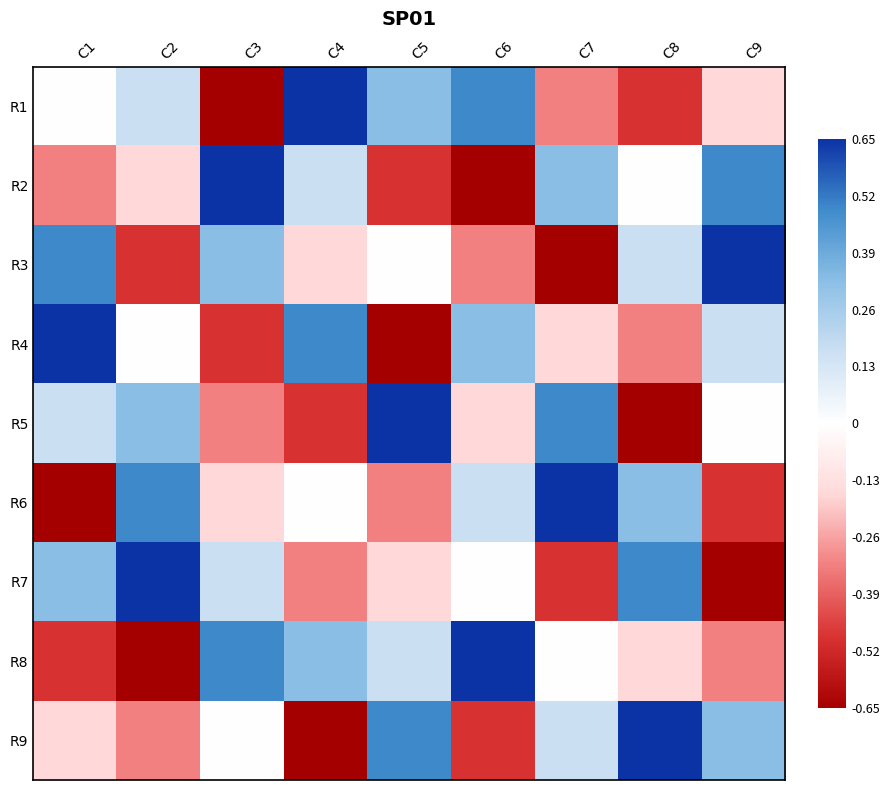

Reading left to right, list all the values displayed in this chart.

R1: C1=0.0	C2=0.2	C3=-0.7	C4=0.7	C5=0.3	C6=0.5	C7=-0.3	C8=-0.5	C9=-0.2
R2: C1=-0.3	C2=-0.2	C3=0.7	C4=0.2	C5=-0.5	C6=-0.7	C7=0.3	C8=0.0	C9=0.5
R3: C1=0.5	C2=-0.5	C3=0.3	C4=-0.2	C5=0.0	C6=-0.3	C7=-0.7	C8=0.2	C9=0.7
R4: C1=0.7	C2=0.0	C3=-0.5	C4=0.5	C5=-0.7	C6=0.3	C7=-0.2	C8=-0.3	C9=0.2
R5: C1=0.2	C2=0.3	C3=-0.3	C4=-0.5	C5=0.7	C6=-0.2	C7=0.5	C8=-0.7	C9=0.0
R6: C1=-0.7	C2=0.5	C3=-0.2	C4=0.0	C5=-0.3	C6=0.2	C7=0.7	C8=0.3	C9=-0.5
R7: C1=0.3	C2=0.7	C3=0.2	C4=-0.3	C5=-0.2	C6=0.0	C7=-0.5	C8=0.5	C9=-0.7
R8: C1=-0.5	C2=-0.7	C3=0.5	C4=0.3	C5=0.2	C6=0.7	C7=0.0	C8=-0.2	C9=-0.3
R9: C1=-0.2	C2=-0.3	C3=0.0	C4=-0.7	C5=0.5	C6=-0.5	C7=0.2	C8=0.7	C9=0.3